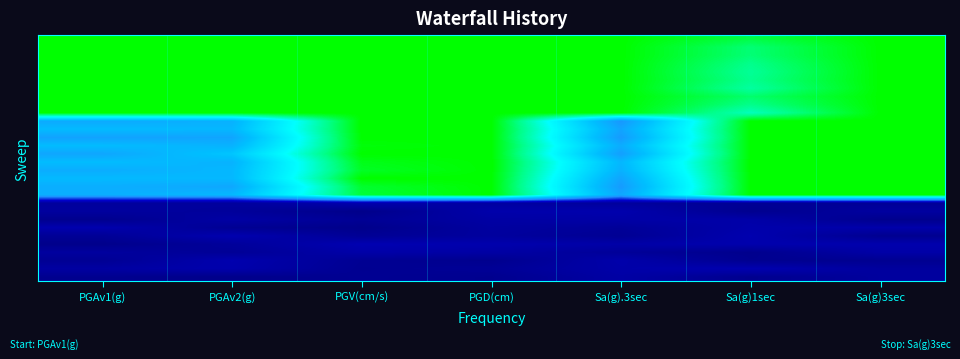

What is the maximum value shown in the chart?

1.0